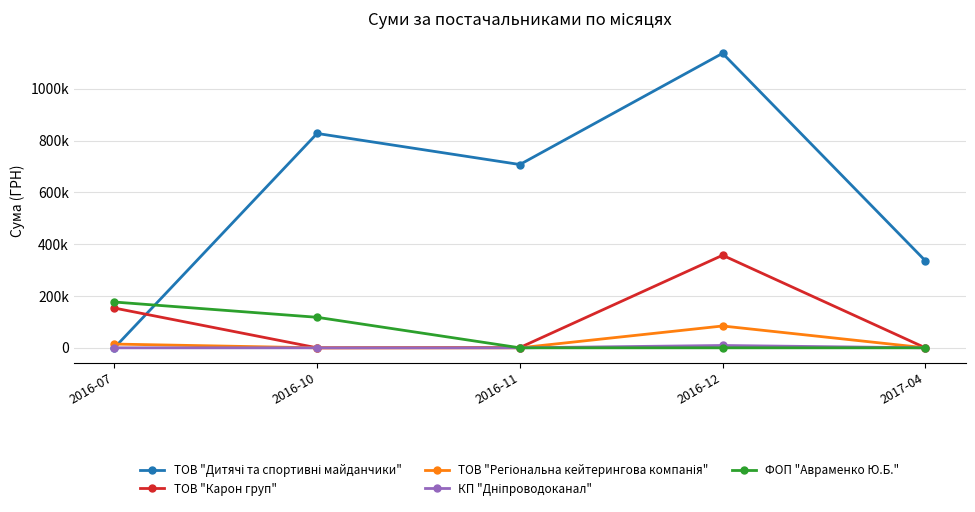

How many interior local valleys does the ТОВ "Карон груп" series have?

1